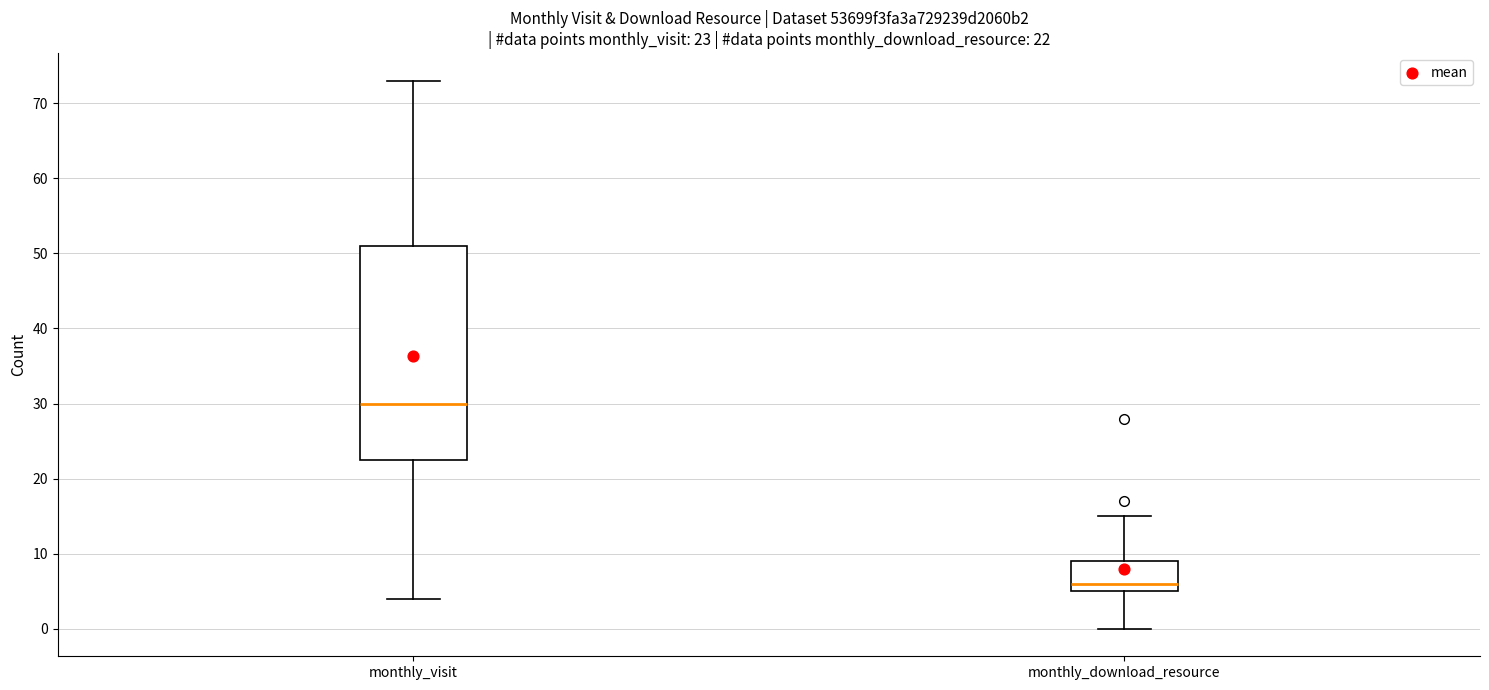

Comparing the boxes themselves (not the whiskers), which one is the tallest?

monthly_visit